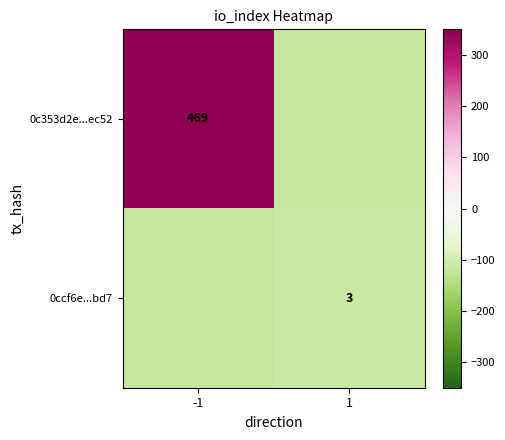

Is it true that 0c353d2e...ec52 equals 827 at -1?

False